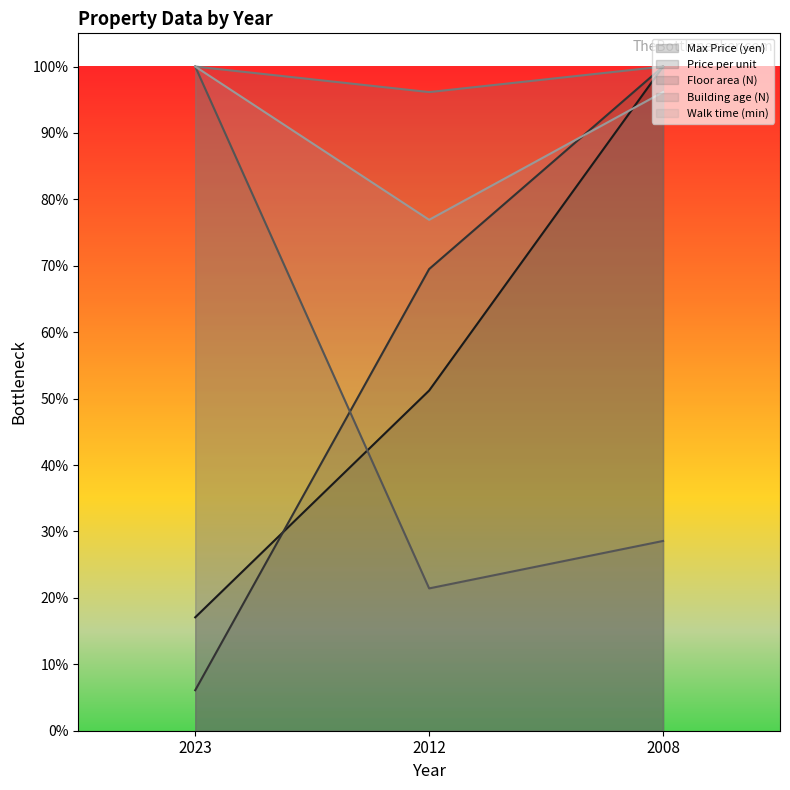

At which label does Walk time (min) reach its minimum?

2012